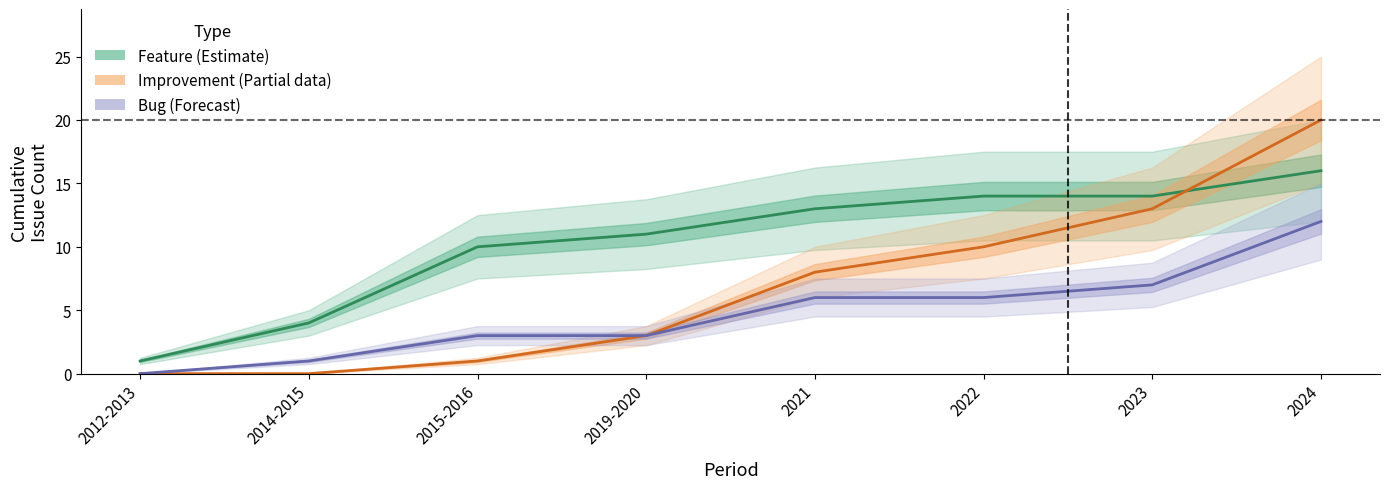

List the labels in order of Bug (Forecast) value, largest first.

2024, 2023, 2021, 2022, 2015-2016, 2019-2020, 2014-2015, 2012-2013